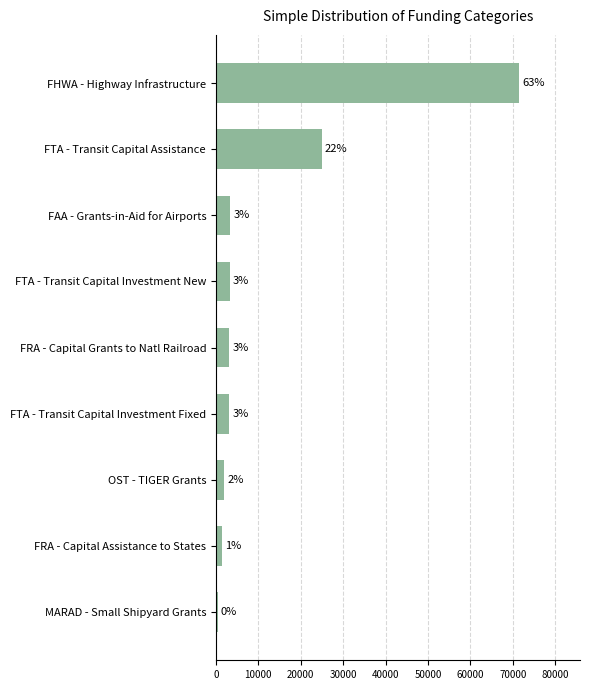

Does the chart contain any negative values?

No